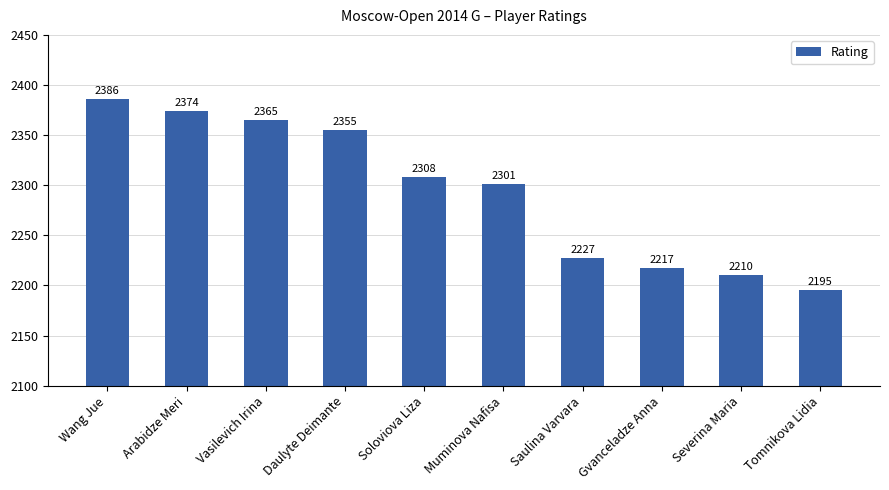

Which label corresponds to the largest value in the chart?

Wang Jue